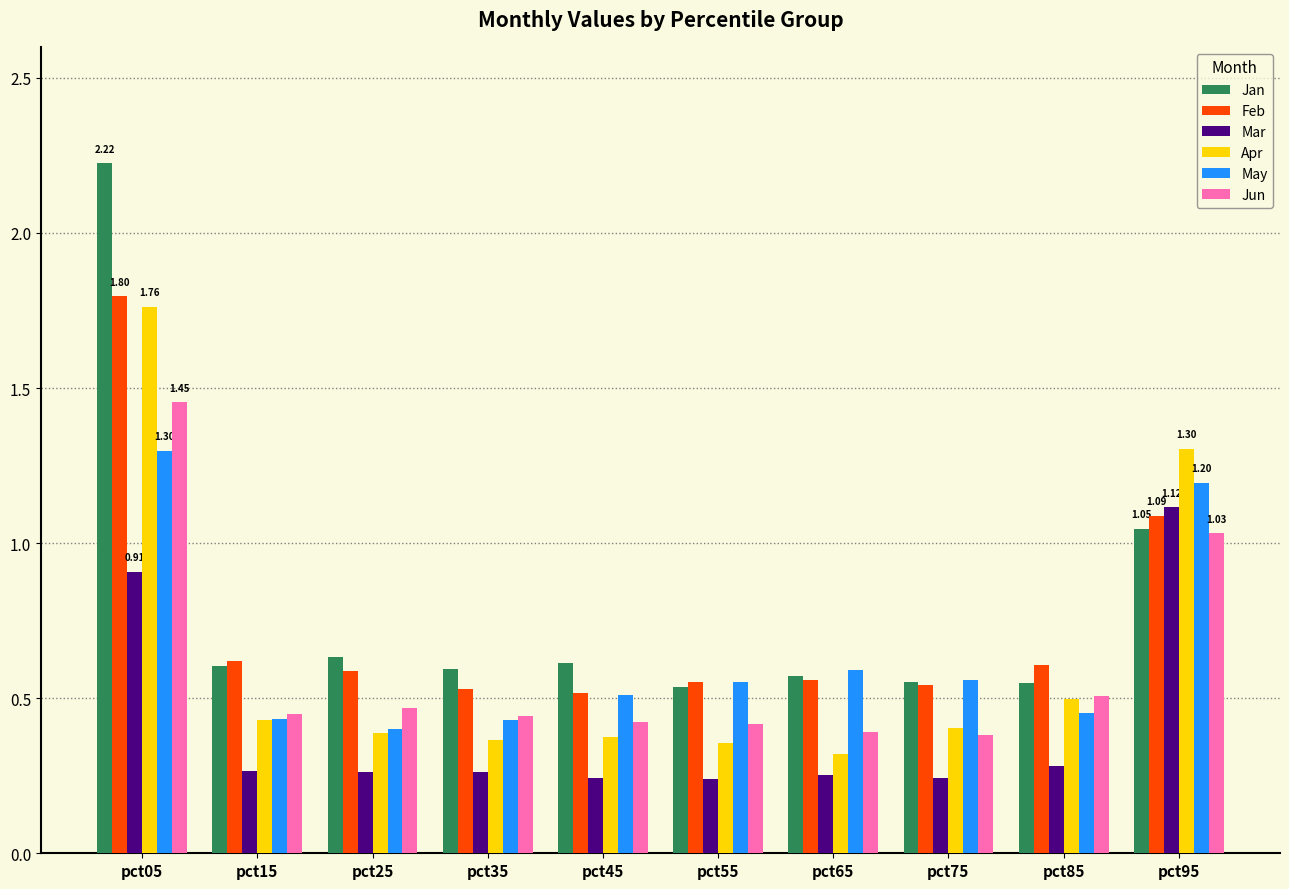

What is the difference between the Jan values at pct15 and pct05?

1.6